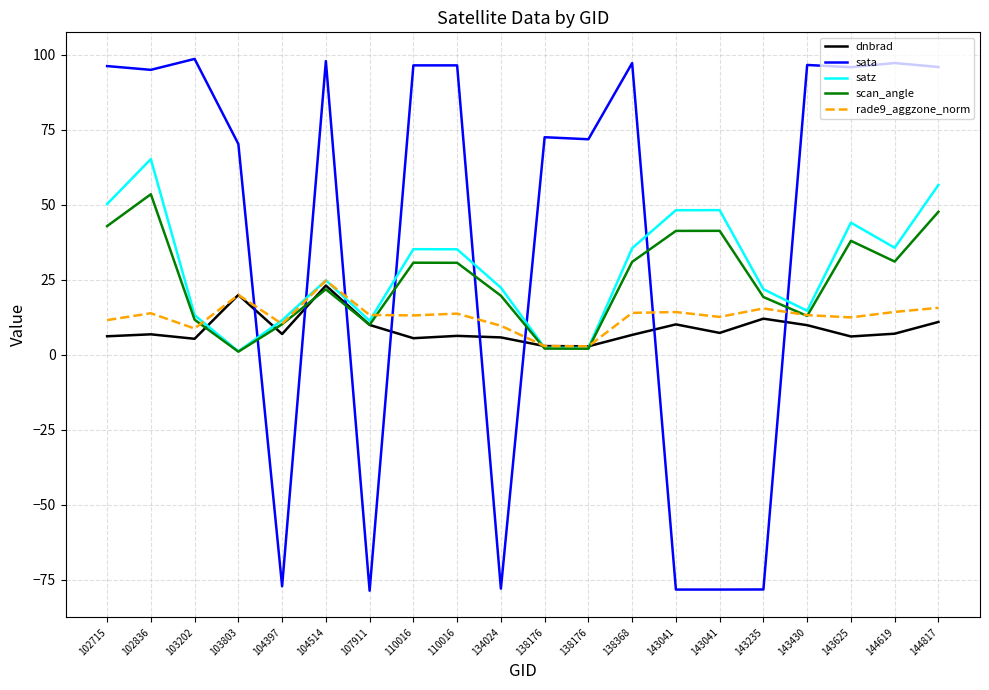

What is the sum of all scan_angle values?

498.2